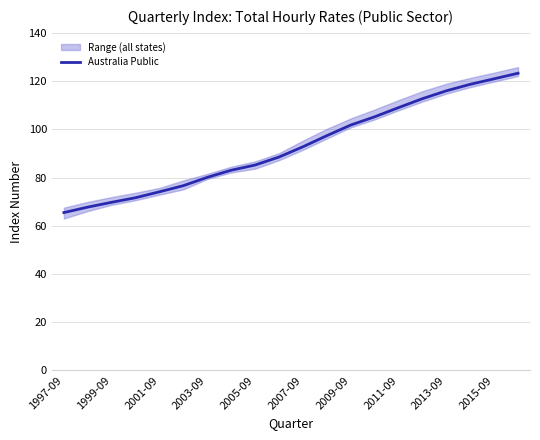

What is the lowest value of the Australia Public series?

65.5